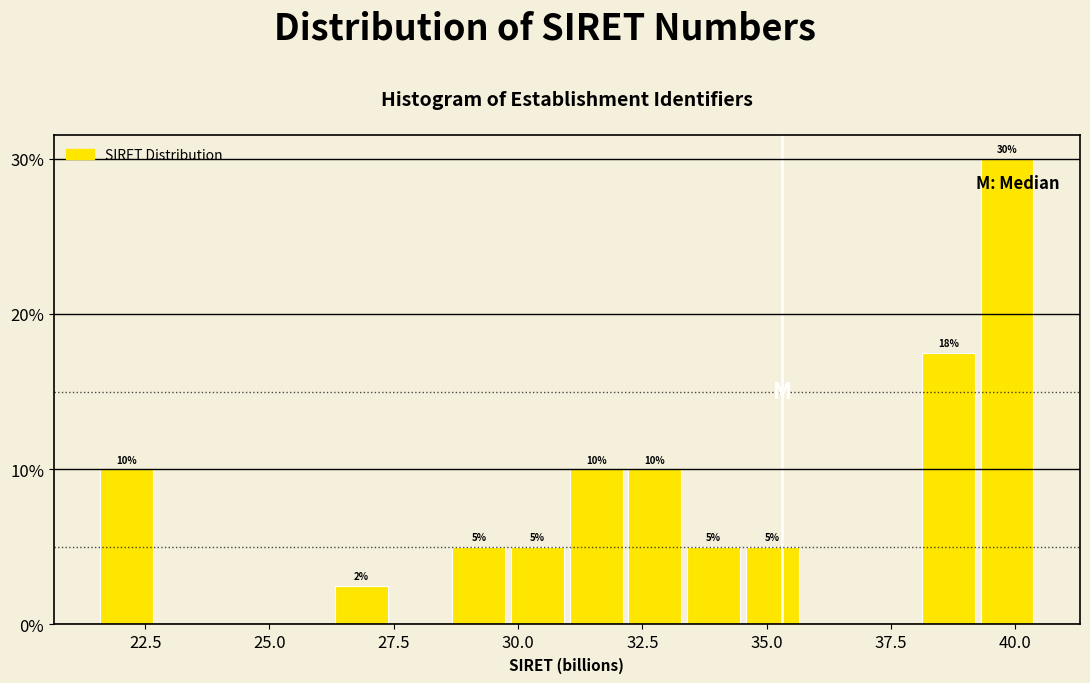

Around what value on the x-axis is the tallest bar? Give the approximate position of its centre, as read against the axis.

40.0